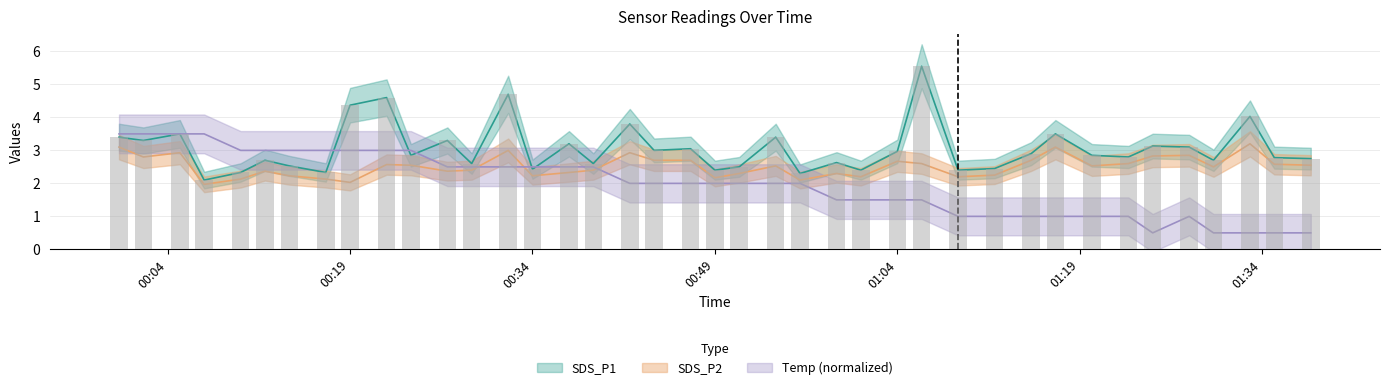

At which label is SDS_P2 closest to 2?

00:19